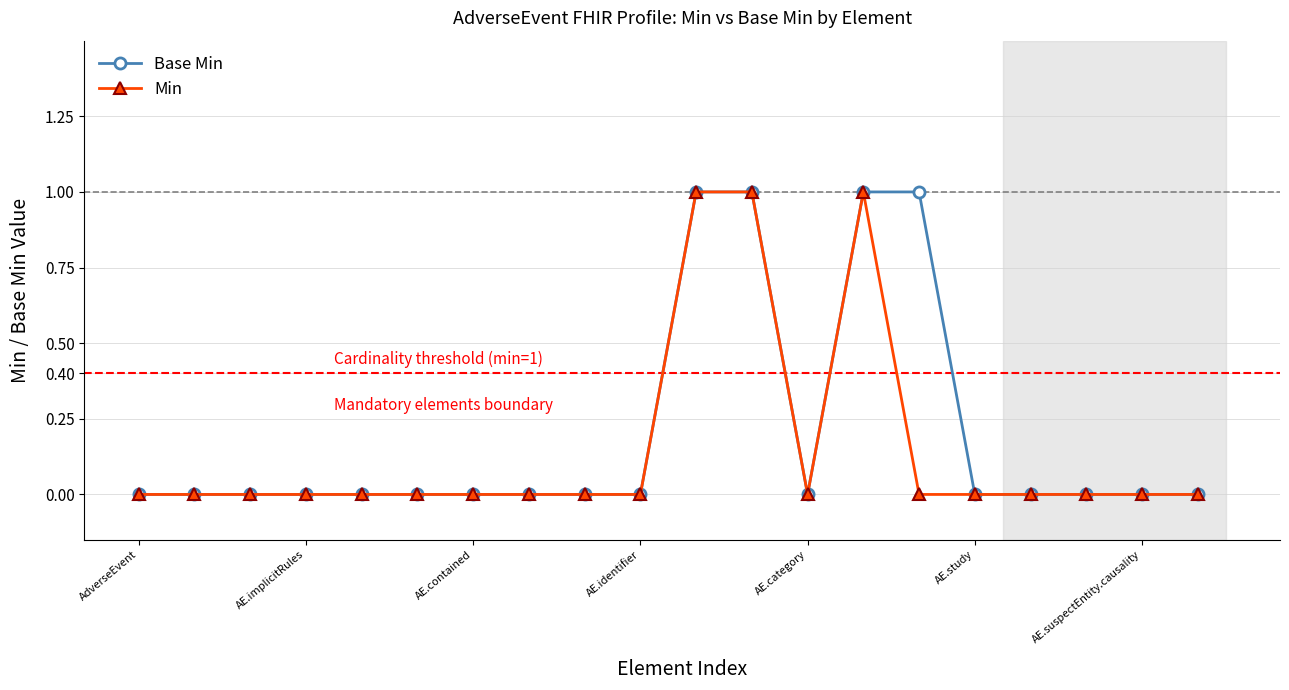

What is the value of the Base Min point at the 15th from the left?

1